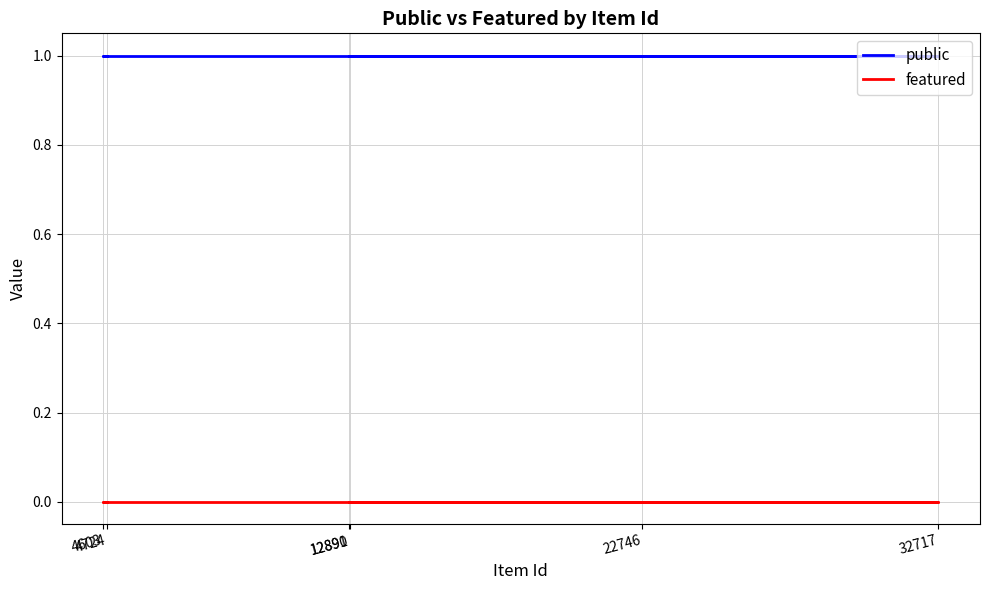

True or false: public and featured intersect in this chart.

False